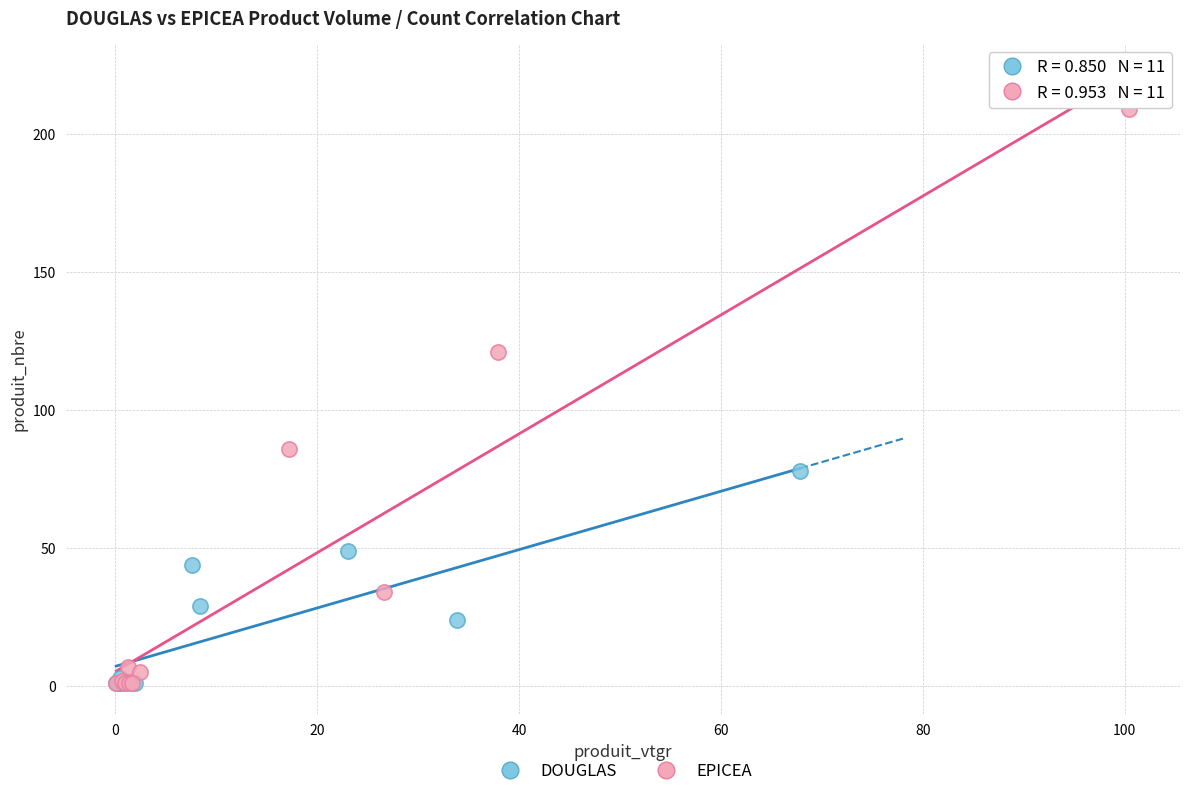

Which series reaches the maximum Y coordinate?

EPICEA